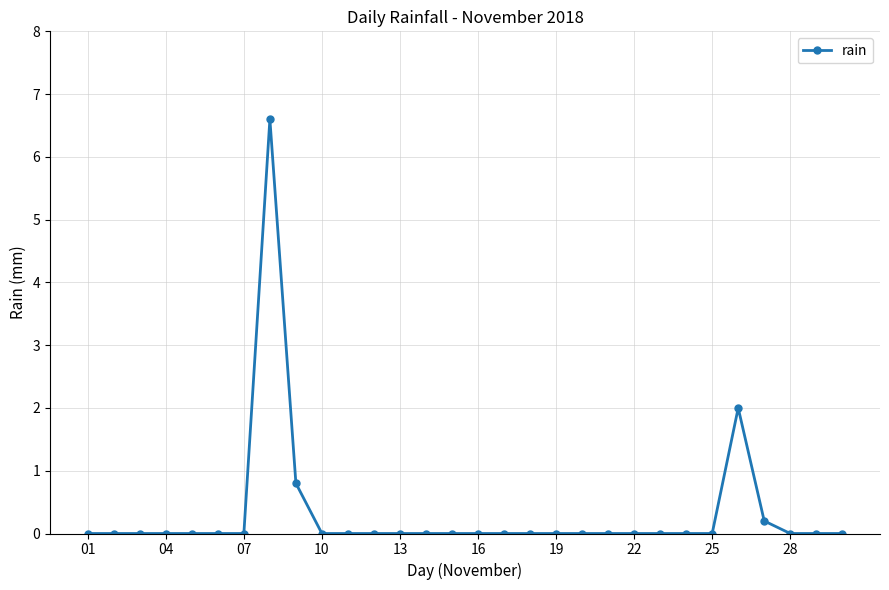

What is the maximum value shown in the chart?

6.6